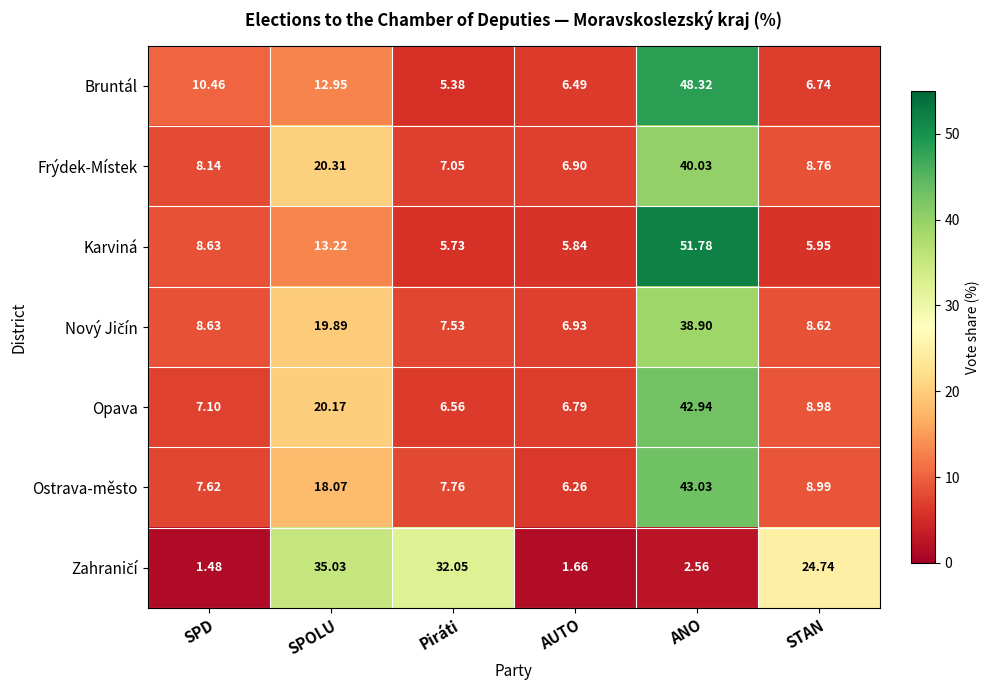

At how many categories does at least one series exceed 45?

1